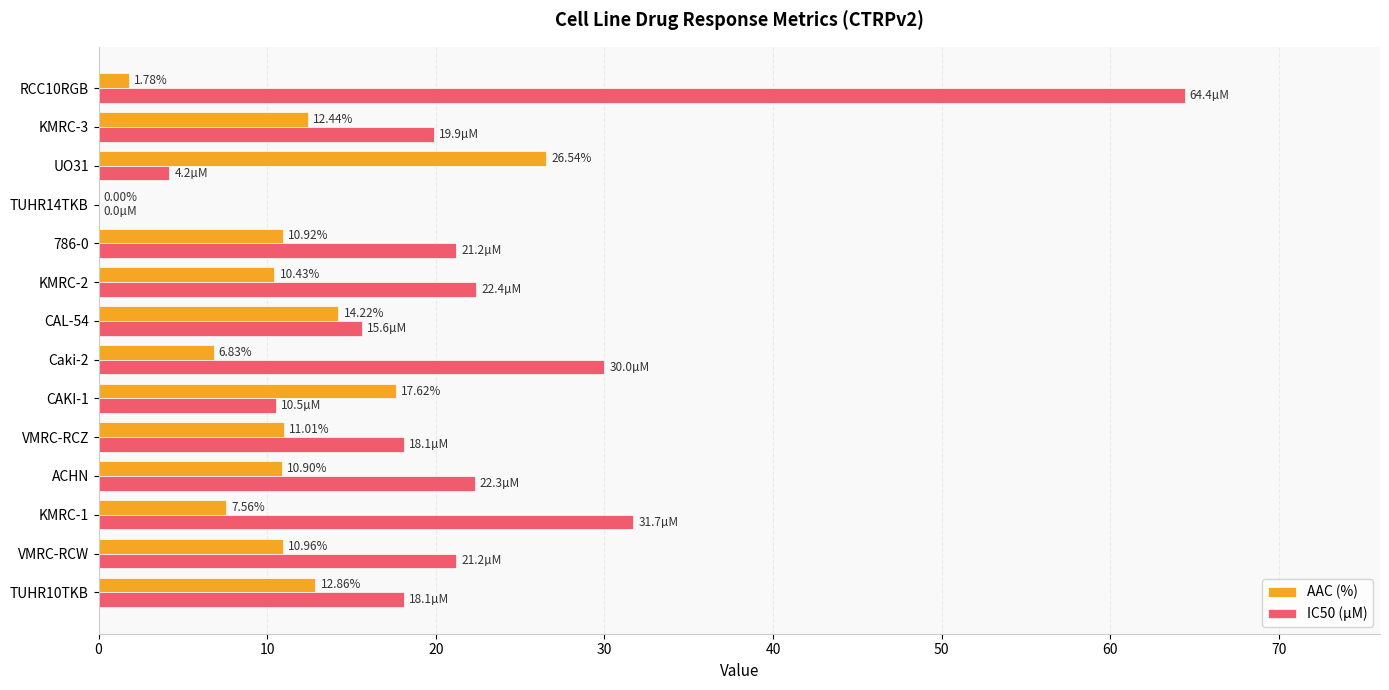

What is the sum of all IC50 (µM) values?

299.6